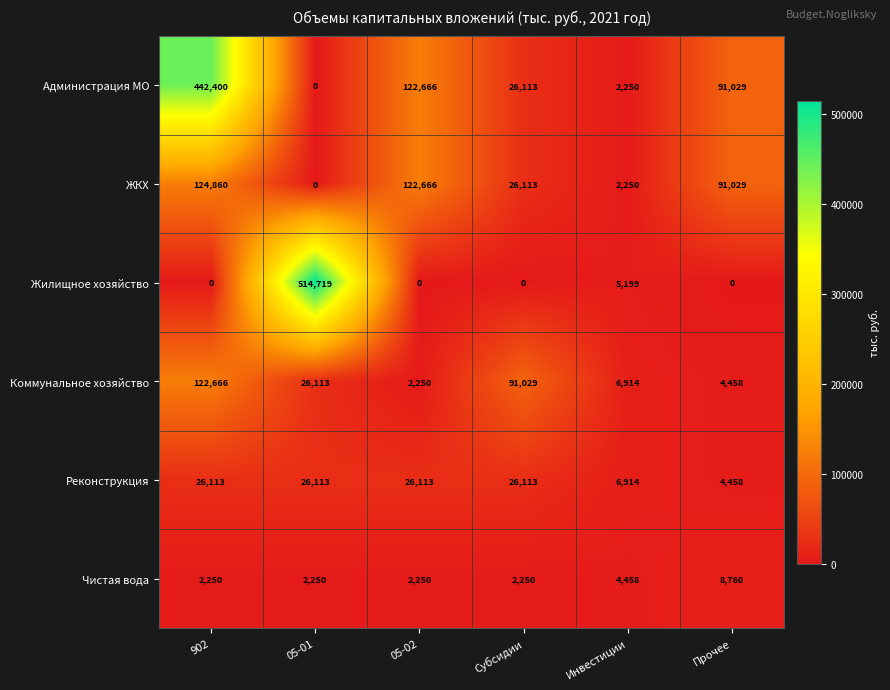

What is the total value across all series at Инвестиции?

27985